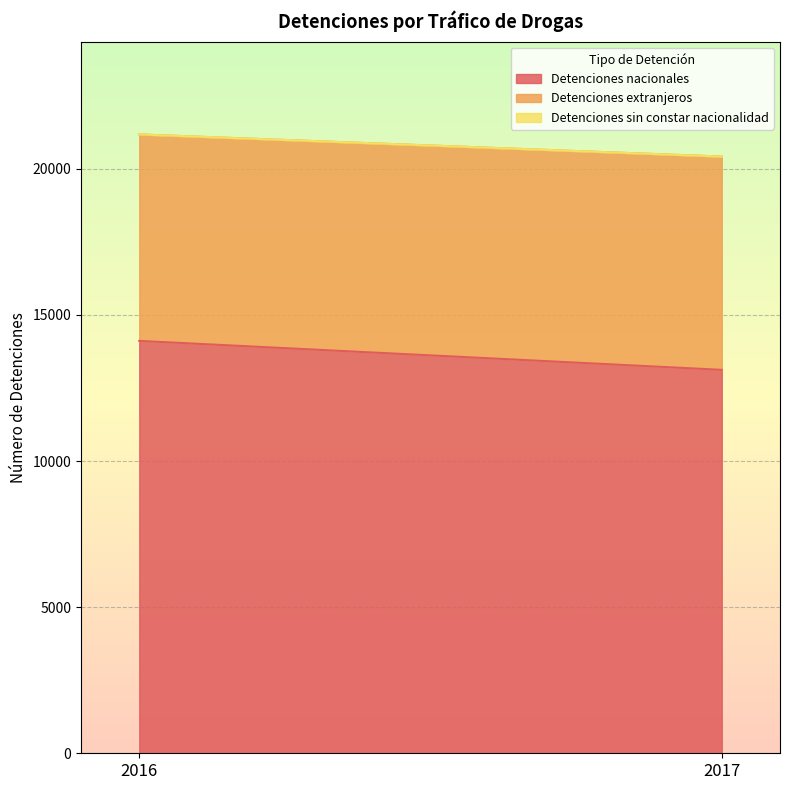

True or false: Detenciones nacionales has a value of 13122 at 2017.

True